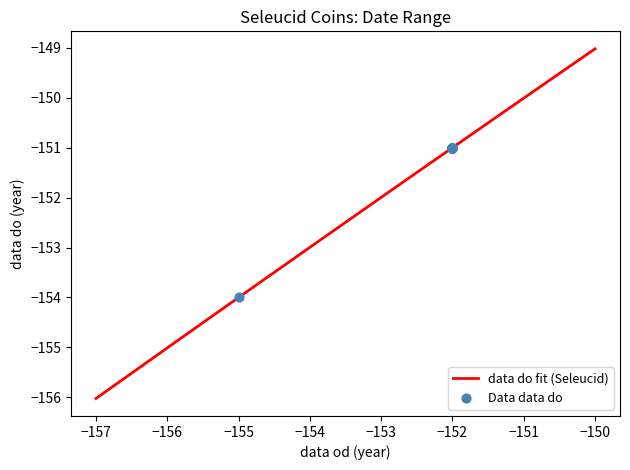

What is the highest value of the data do fit (Seleucid) series?

-149.0